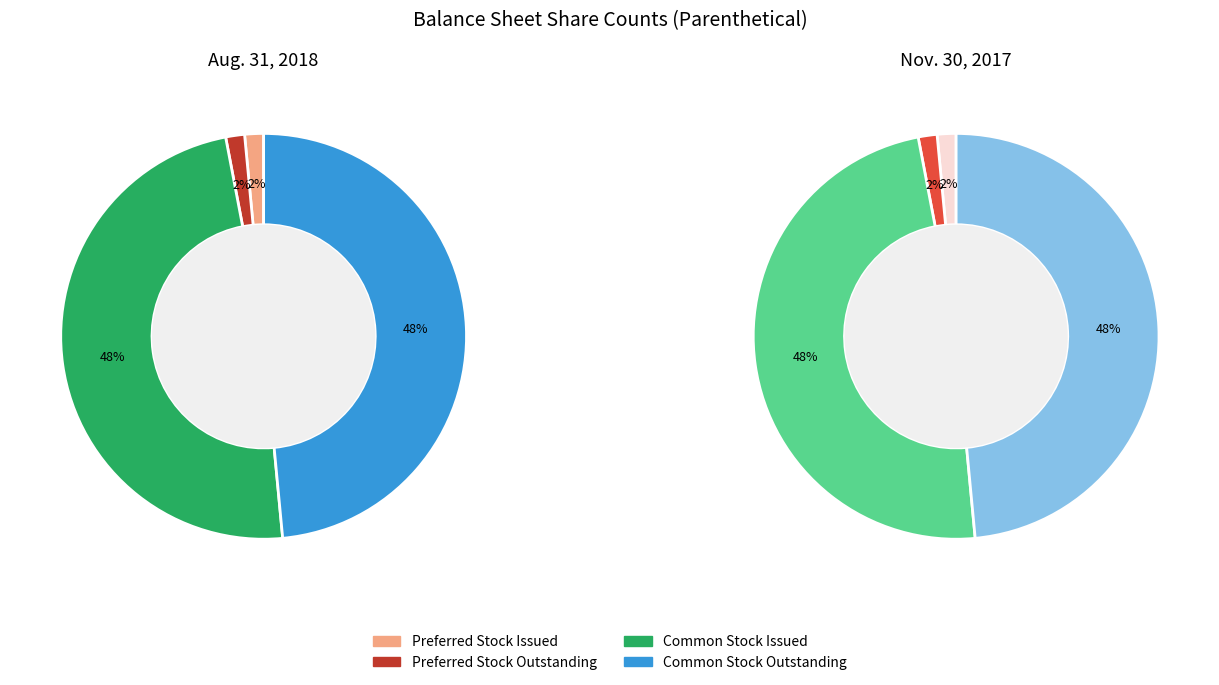

Which slice is the smallest?

Preferred Stock Issued